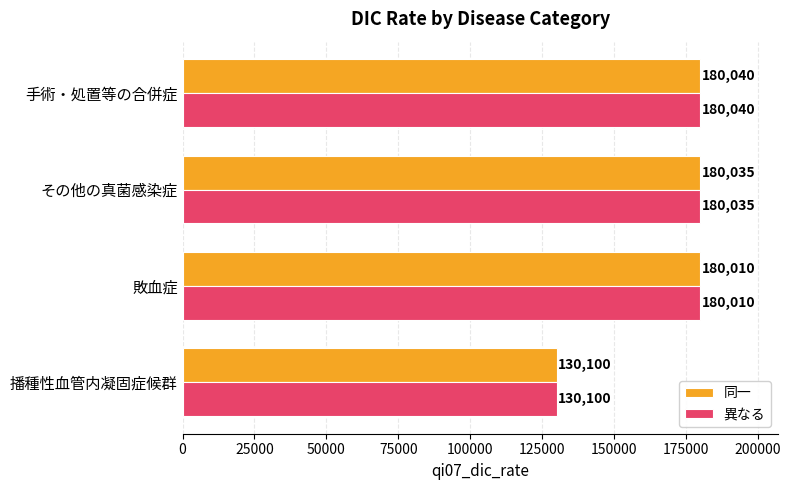

What are all the series names shown in the legend?

同一, 異なる